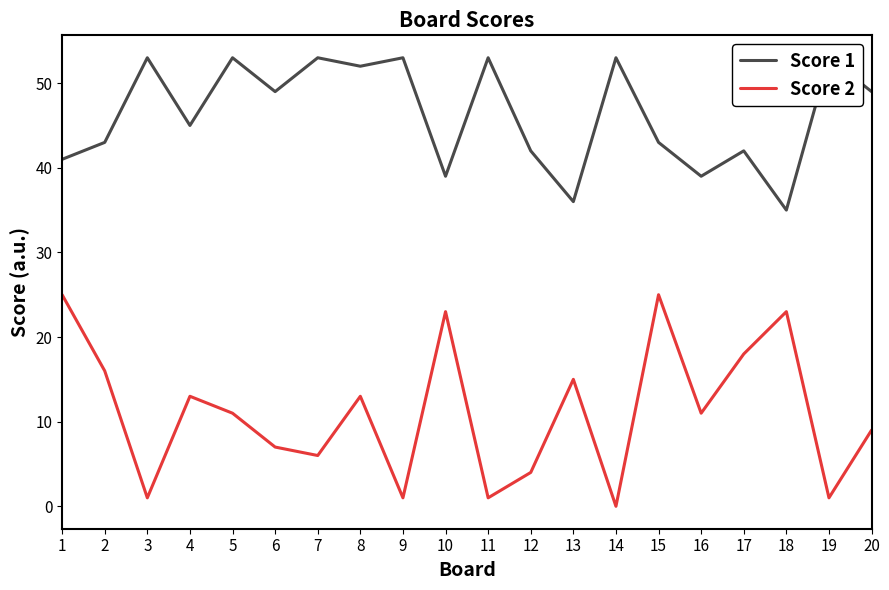

The value of Score 2 at 16 is 3. True or false?

False